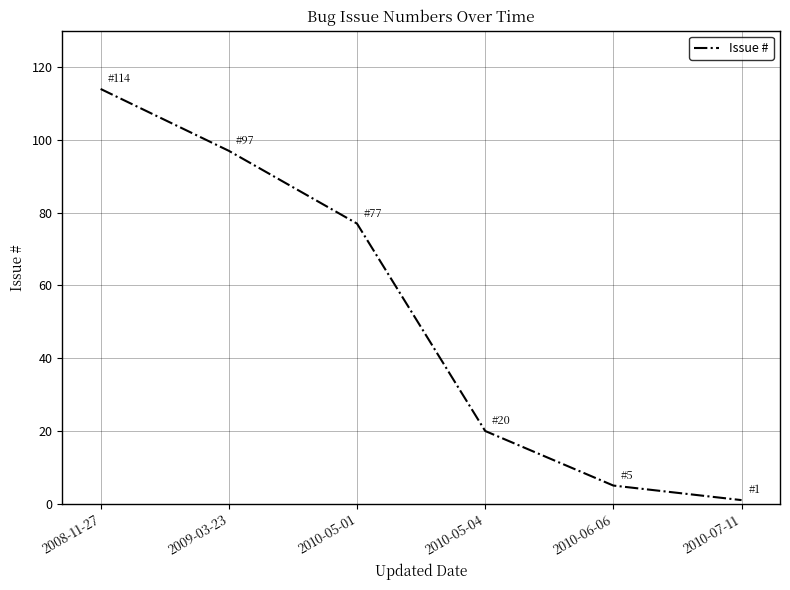

The value at 2010-05-01 is 77. True or false?

True